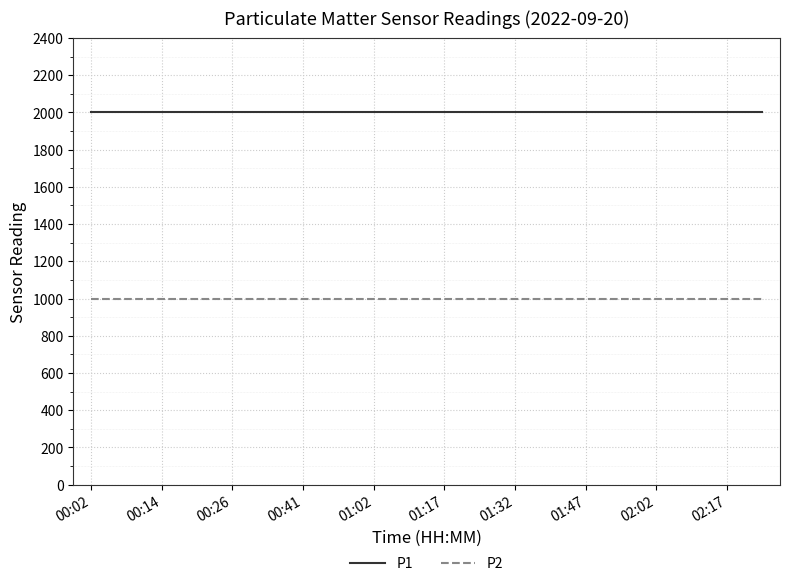

How many categories are shown in the chart?

20